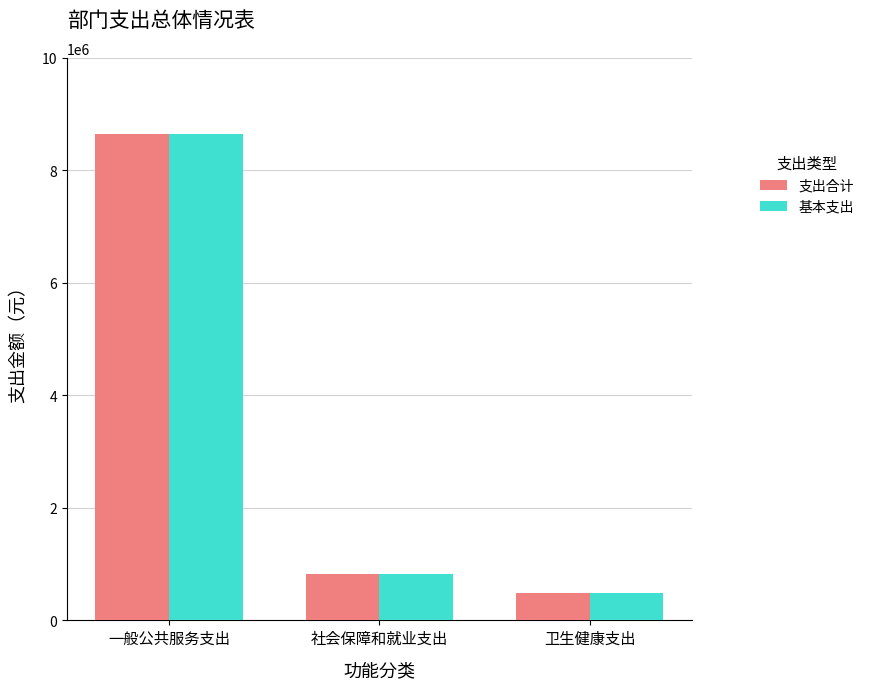

What is the difference between the second highest and minimum values in the 支出合计 series?

329503.2